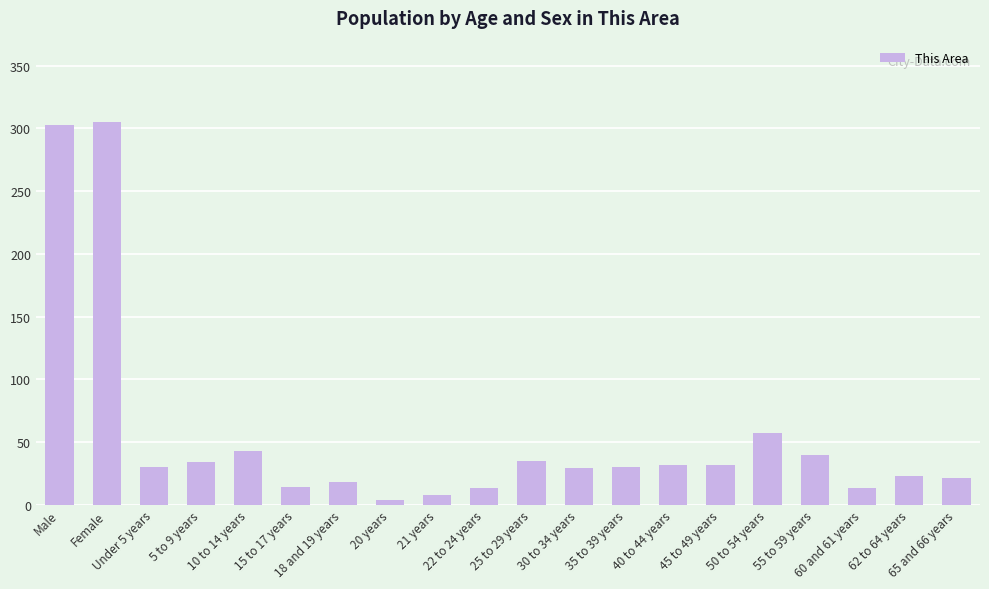

What is the difference between the maximum and minimum values?

301